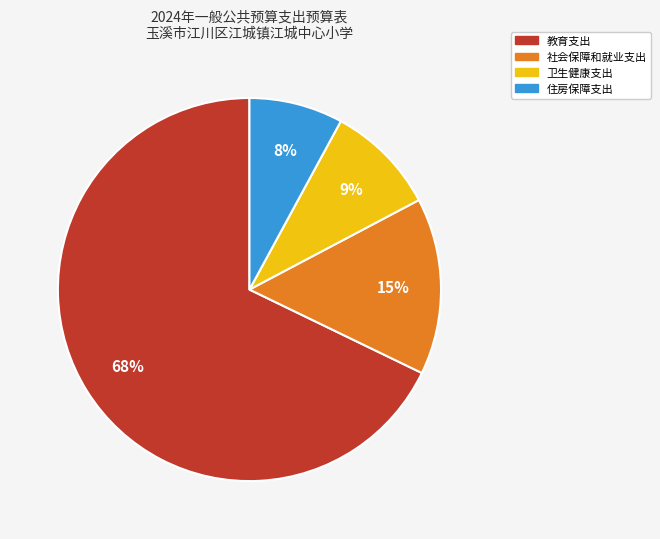

Count the number of slices in the pie.

4